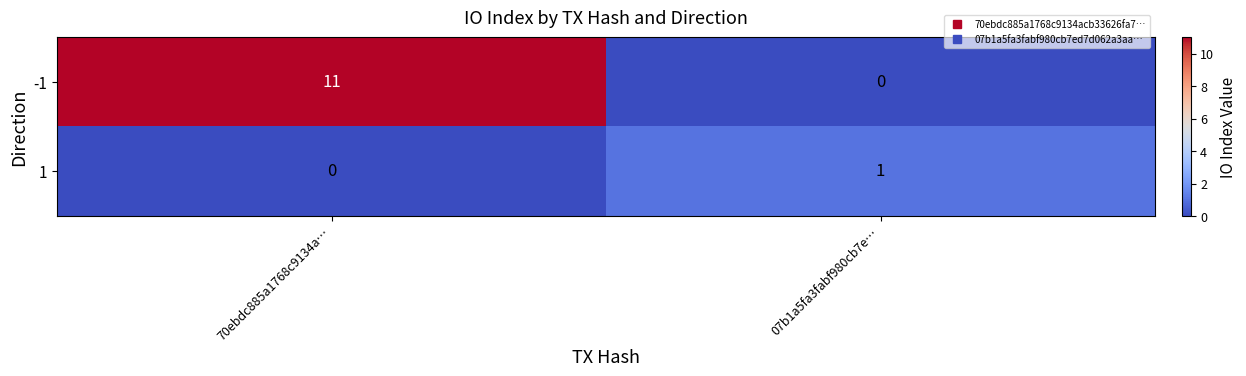

At 07b1a5fa3fabf980cb7e…, list the series in order from smallest to largest.

-1, 1